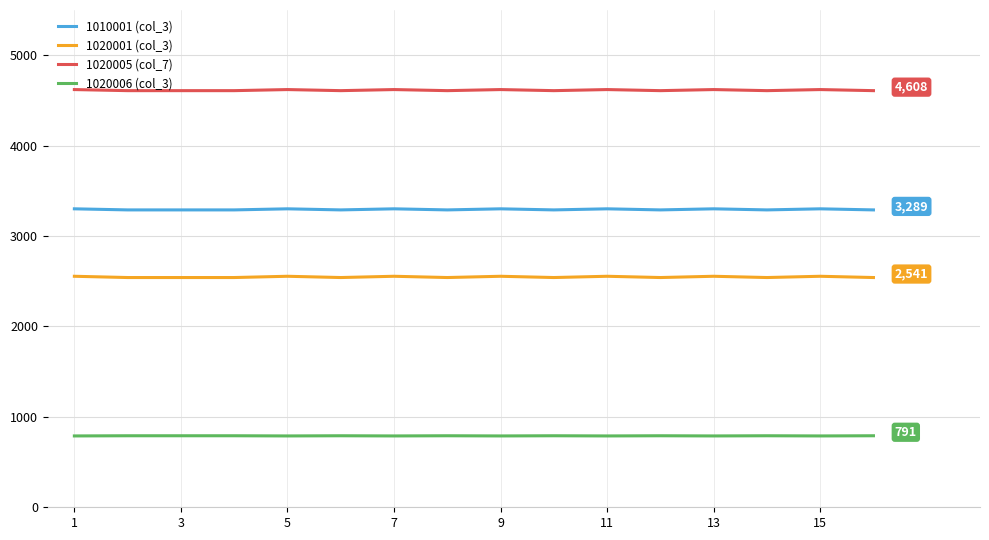

What is the highest value of the 1020006 (col_3) series?

791